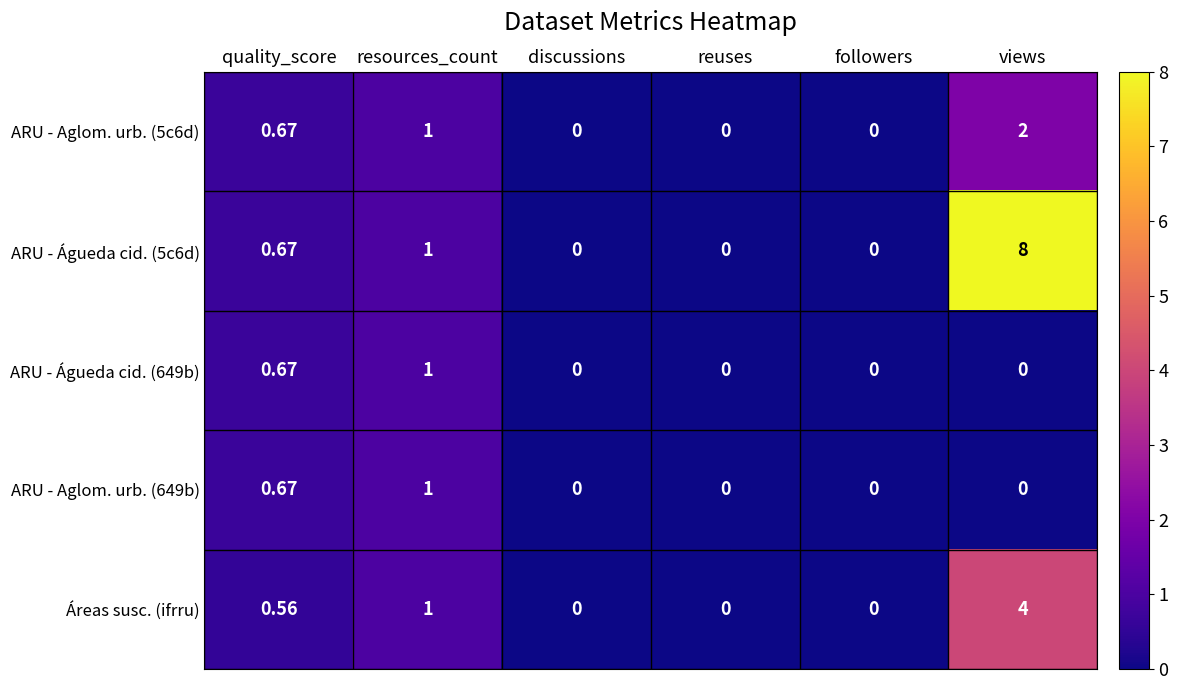

At which label does ARU - Águeda cid. (5c6d) reach its peak?

views